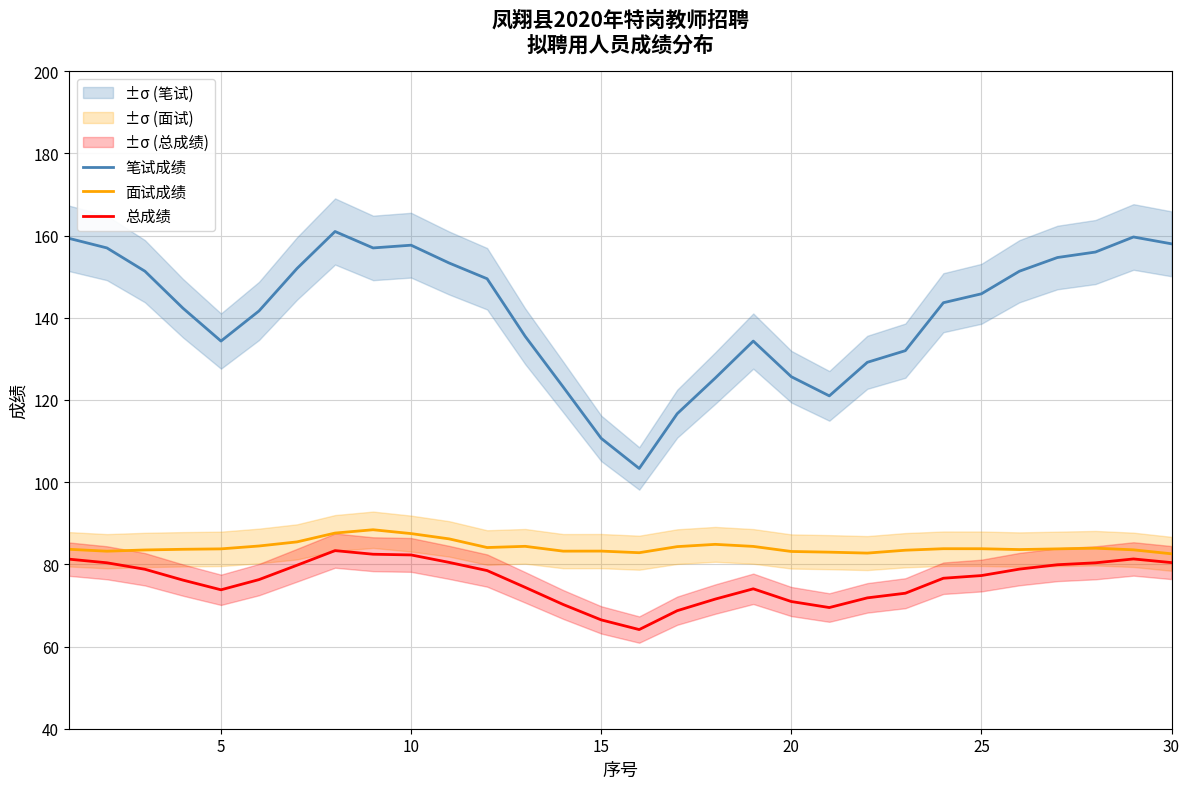

What is the approximate value of 总成绩 at 30?

80.4